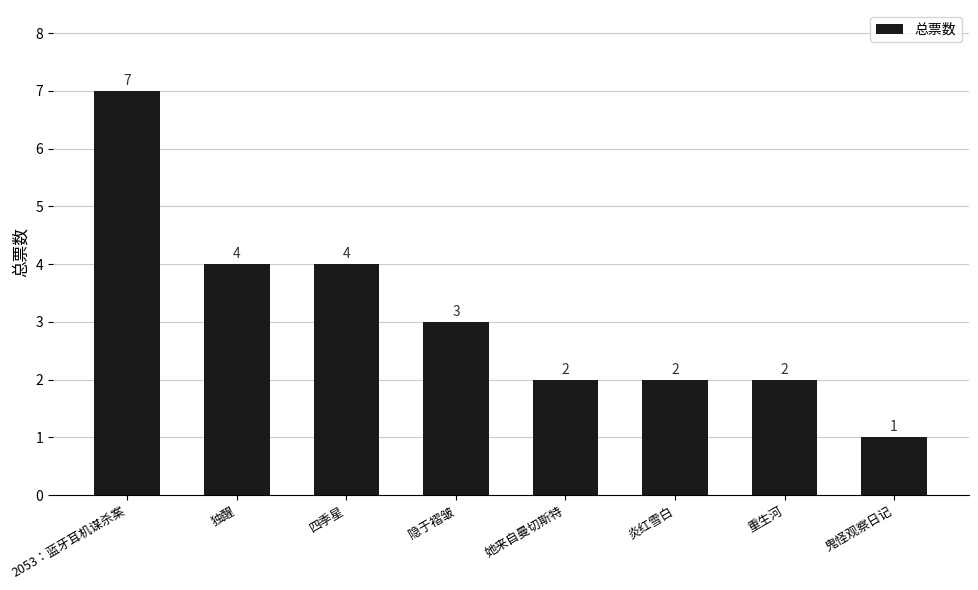

Approximately how many times larger is the value at 炎红雪白 compared to 鬼怪观察日记?

2.0